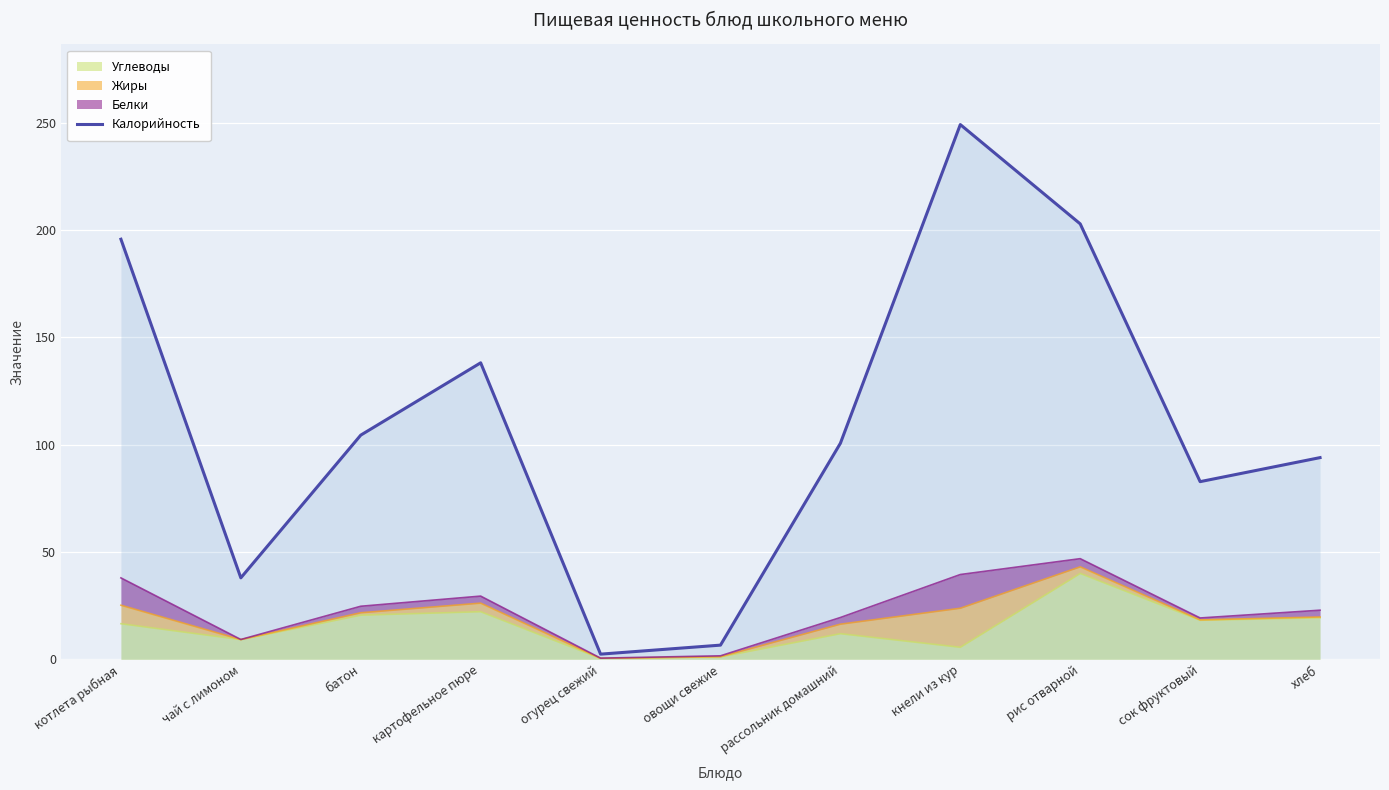

List the labels in order of value, smallest first.

огурец свежий, овощи свежие, чай с лимоном, сок фруктовый, хлеб, рассольник домашний, батон, картофельное пюре, котлета рыбная, рис отварной, кнели из кур